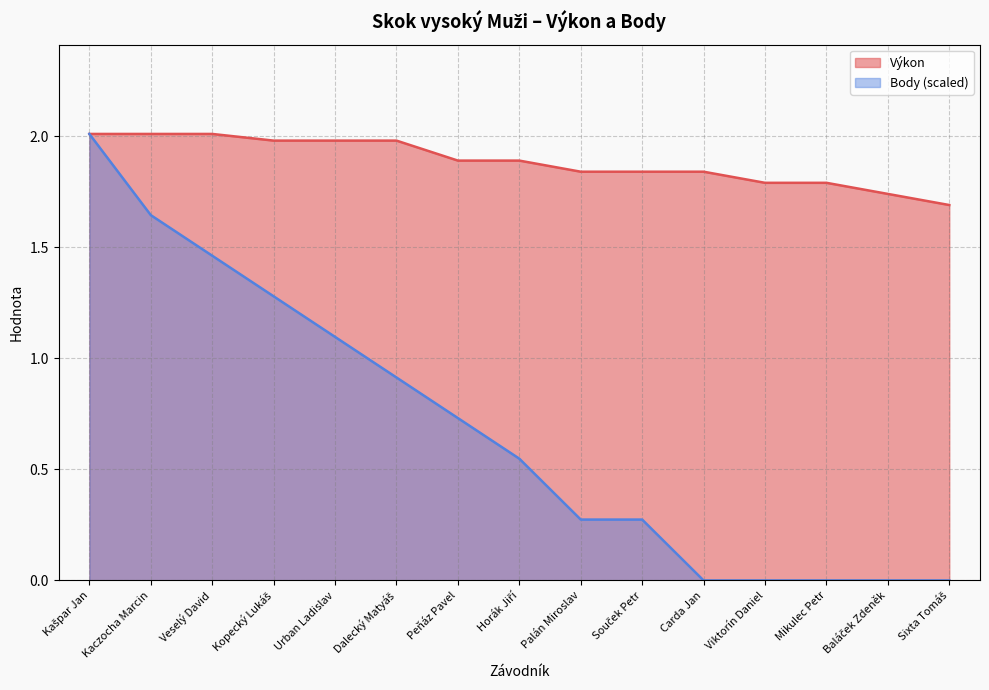

Which series has the largest range (max minus min)?

Body (scaled)